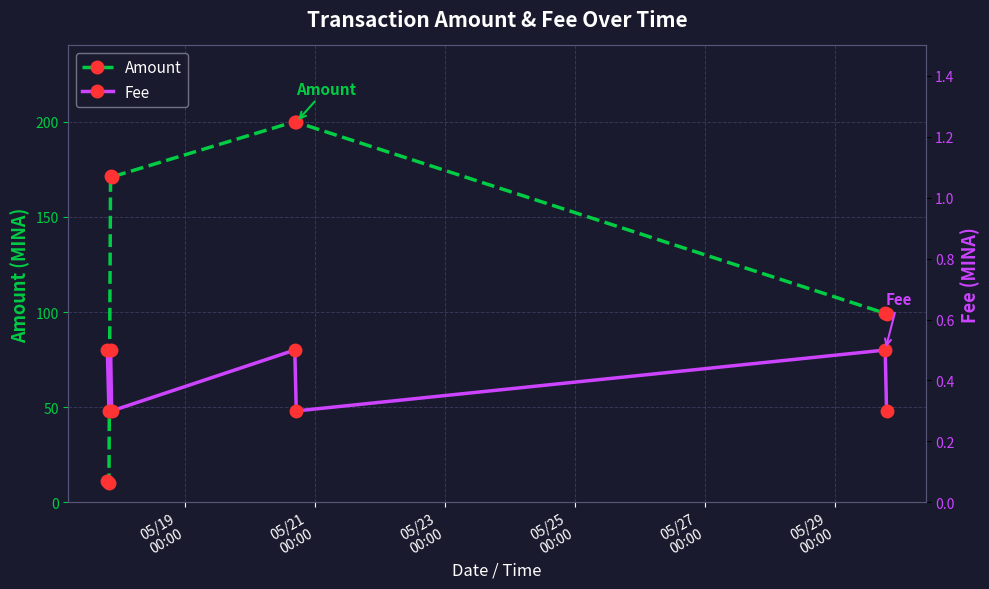

What is the sum of all Fee values?

3.2